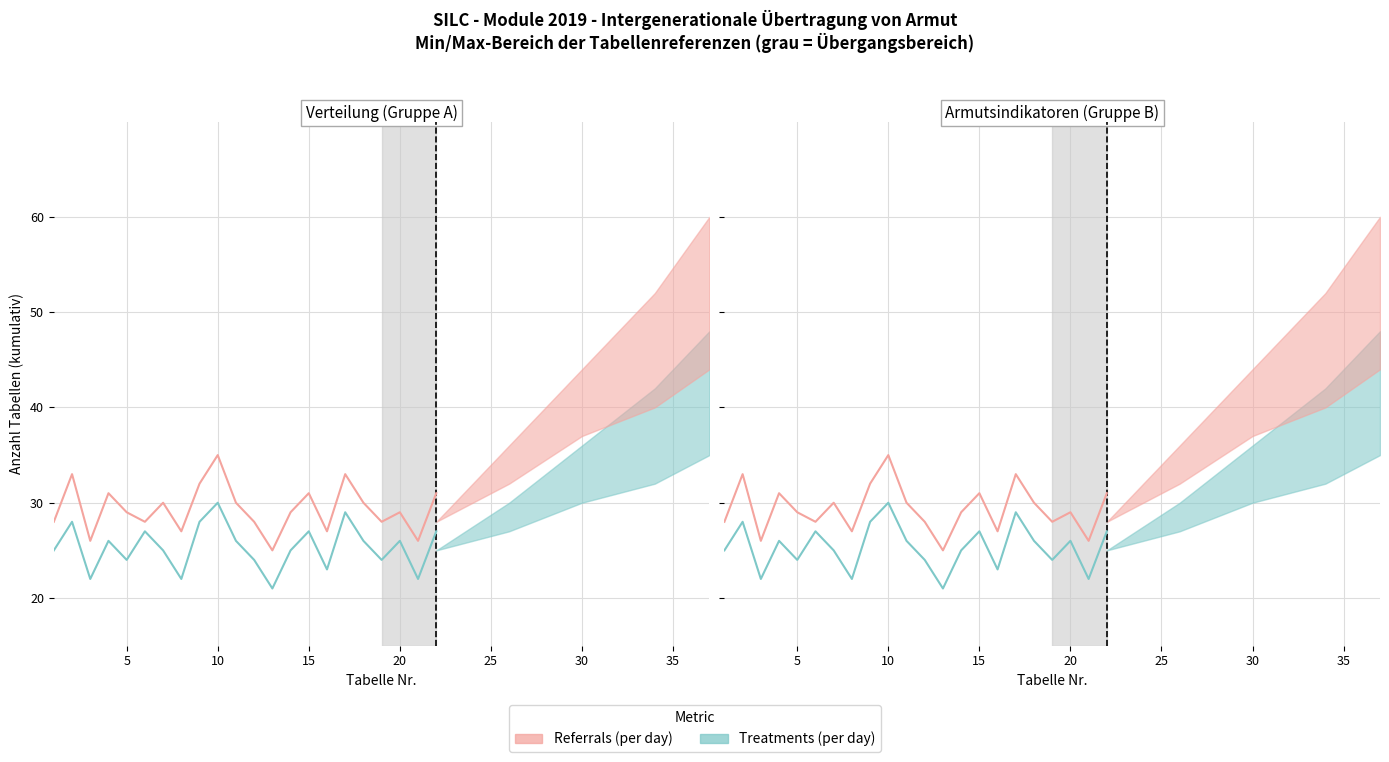

Is it true that Treatments (per day) equals 20 at PT110_D?

False